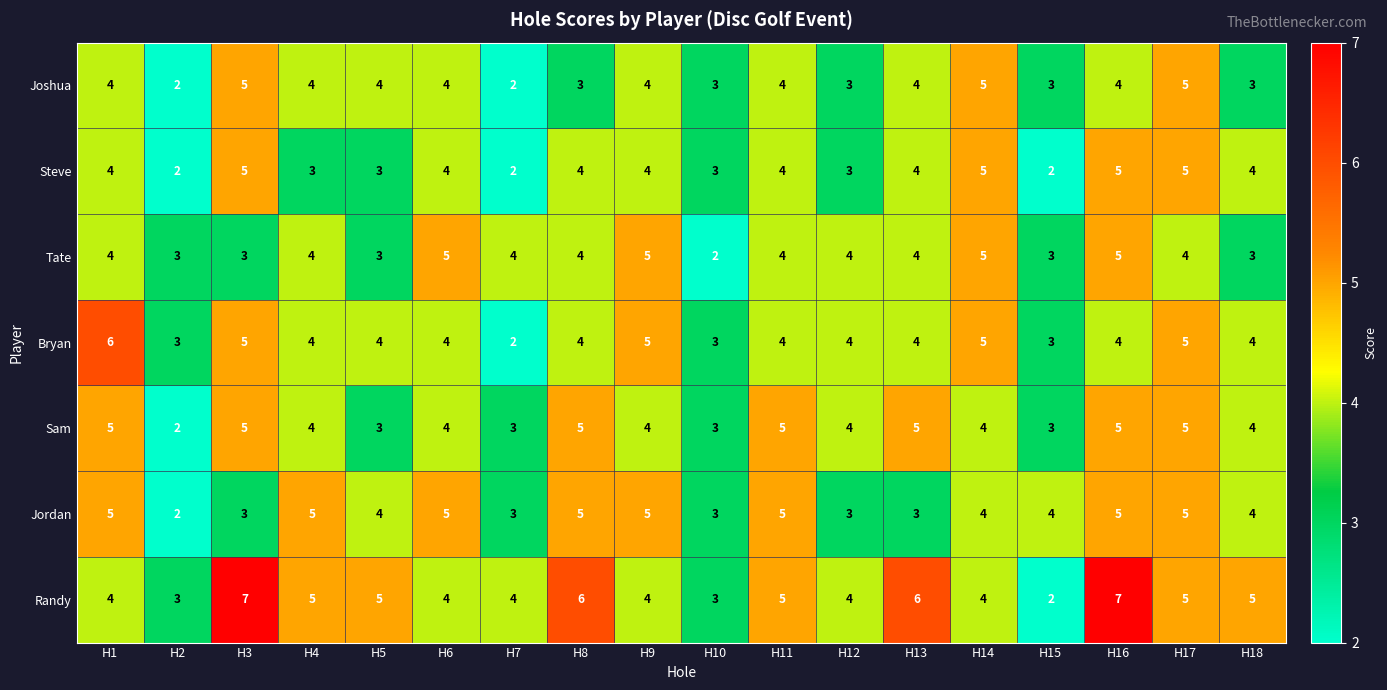

Where does the Sam series first go above 4?

H1